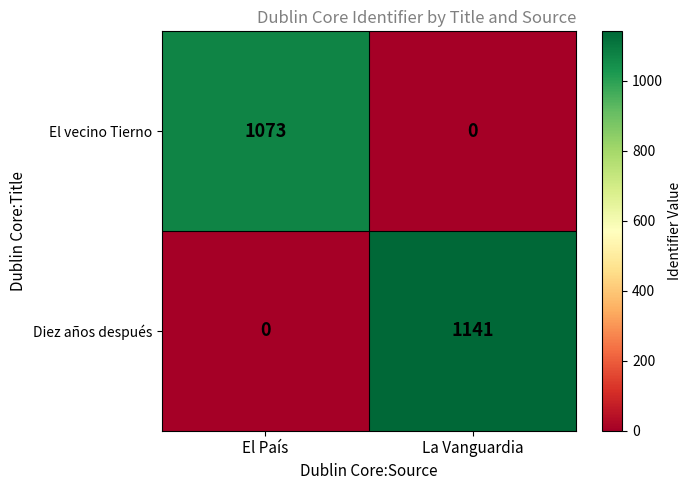

Which series has the widest spread of values?

Diez años después